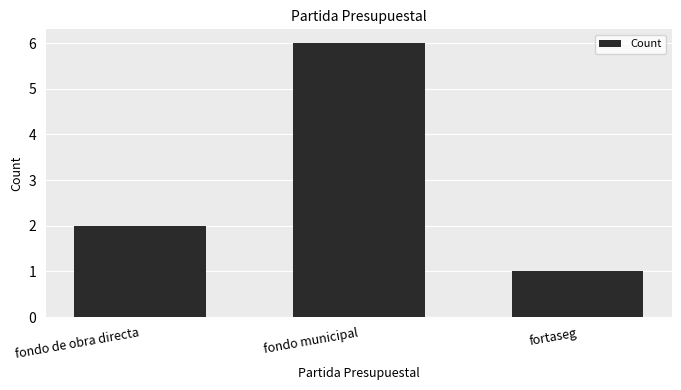

What is the change in value from fondo de obra directa to fondo municipal?

+4